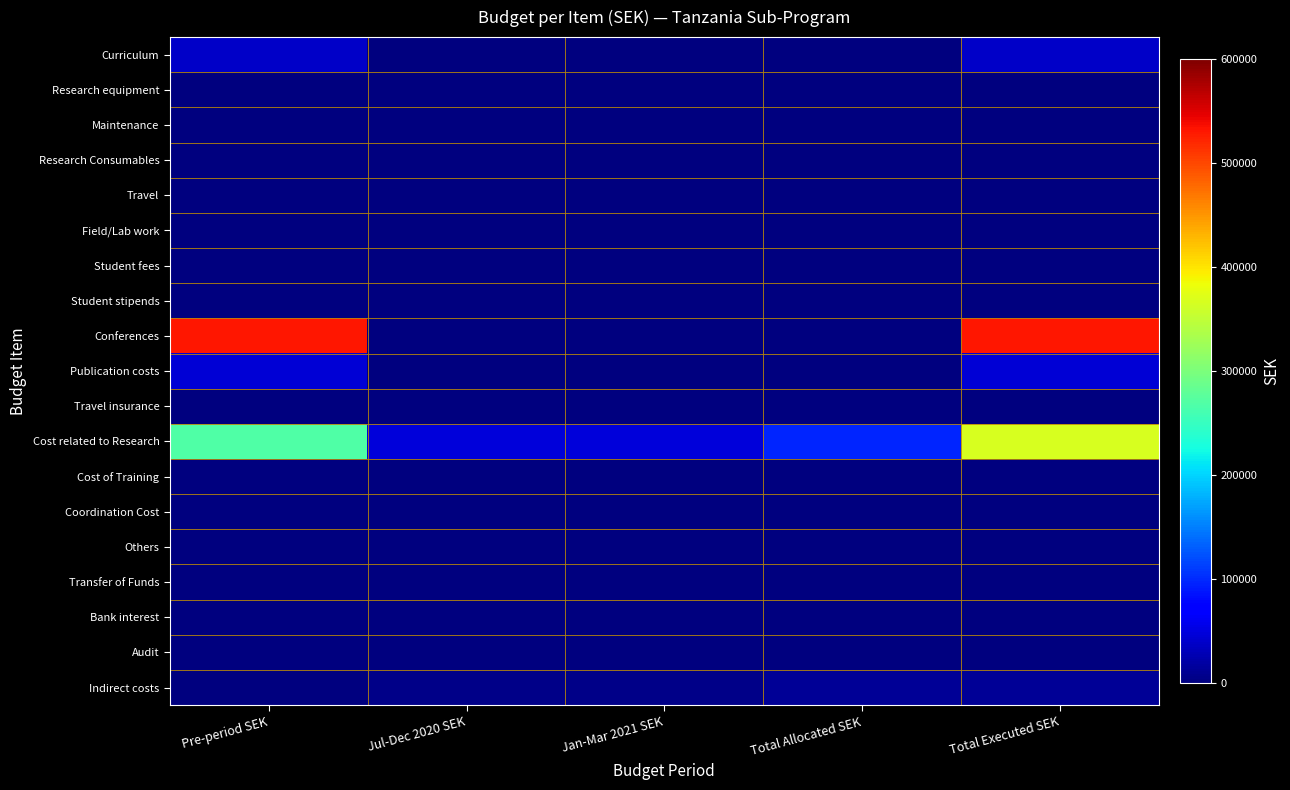

Reading right to left, list all the values displayed in this chart.

Curriculum: Total Executed SEK=39000	Total Allocated SEK=0	Jan-Mar 2021 SEK=0	Jul-Dec 2020 SEK=0	Pre-period SEK=39000
Research equipment: Total Executed SEK=0	Total Allocated SEK=0	Jan-Mar 2021 SEK=0	Jul-Dec 2020 SEK=0	Pre-period SEK=0
Maintenance: Total Executed SEK=0	Total Allocated SEK=0	Jan-Mar 2021 SEK=0	Jul-Dec 2020 SEK=0	Pre-period SEK=0
Research Consumables: Total Executed SEK=0	Total Allocated SEK=0	Jan-Mar 2021 SEK=0	Jul-Dec 2020 SEK=0	Pre-period SEK=0
Travel: Total Executed SEK=0	Total Allocated SEK=0	Jan-Mar 2021 SEK=0	Jul-Dec 2020 SEK=0	Pre-period SEK=0
Field/Lab work: Total Executed SEK=0	Total Allocated SEK=0	Jan-Mar 2021 SEK=0	Jul-Dec 2020 SEK=0	Pre-period SEK=0
Student fees: Total Executed SEK=0	Total Allocated SEK=0	Jan-Mar 2021 SEK=0	Jul-Dec 2020 SEK=0	Pre-period SEK=0
Student stipends: Total Executed SEK=0	Total Allocated SEK=0	Jan-Mar 2021 SEK=0	Jul-Dec 2020 SEK=0	Pre-period SEK=0
Conferences: Total Executed SEK=530000	Total Allocated SEK=0	Jan-Mar 2021 SEK=0	Jul-Dec 2020 SEK=0	Pre-period SEK=530000
Publication costs: Total Executed SEK=45000	Total Allocated SEK=0	Jan-Mar 2021 SEK=0	Jul-Dec 2020 SEK=0	Pre-period SEK=45000
Travel insurance: Total Executed SEK=0	Total Allocated SEK=0	Jan-Mar 2021 SEK=0	Jul-Dec 2020 SEK=0	Pre-period SEK=0
Cost related to Research: Total Executed SEK=366714	Total Allocated SEK=98214	Jan-Mar 2021 SEK=49107	Jul-Dec 2020 SEK=49107	Pre-period SEK=268500
Cost of Training: Total Executed SEK=0	Total Allocated SEK=0	Jan-Mar 2021 SEK=0	Jul-Dec 2020 SEK=0	Pre-period SEK=0
Coordination Cost: Total Executed SEK=0	Total Allocated SEK=0	Jan-Mar 2021 SEK=0	Jul-Dec 2020 SEK=0	Pre-period SEK=0
Others: Total Executed SEK=0	Total Allocated SEK=0	Jan-Mar 2021 SEK=0	Jul-Dec 2020 SEK=0	Pre-period SEK=0
Transfer of Funds: Total Executed SEK=0	Total Allocated SEK=0	Jan-Mar 2021 SEK=0	Jul-Dec 2020 SEK=0	Pre-period SEK=0
Bank interest: Total Executed SEK=0	Total Allocated SEK=0	Jan-Mar 2021 SEK=0	Jul-Dec 2020 SEK=0	Pre-period SEK=0
Audit: Total Executed SEK=0	Total Allocated SEK=0	Jan-Mar 2021 SEK=0	Jul-Dec 2020 SEK=0	Pre-period SEK=0
Indirect costs: Total Executed SEK=11786	Total Allocated SEK=11786	Jan-Mar 2021 SEK=5893	Jul-Dec 2020 SEK=5893	Pre-period SEK=0